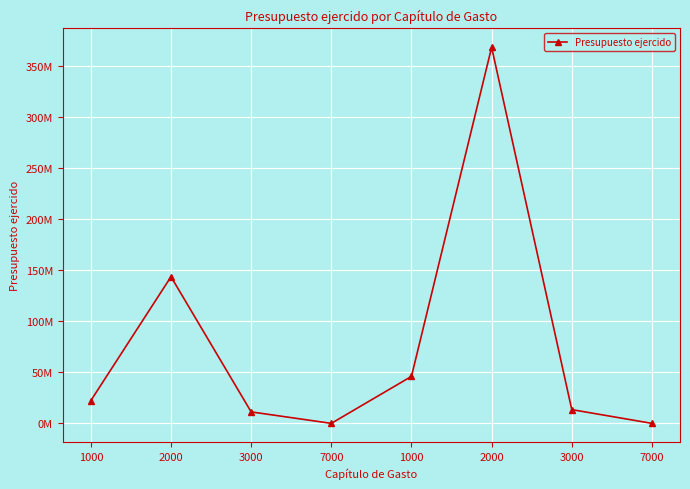

List the labels in order of value, smallest first.

7000, 7000, 3000, 3000, 1000, 1000, 2000, 2000